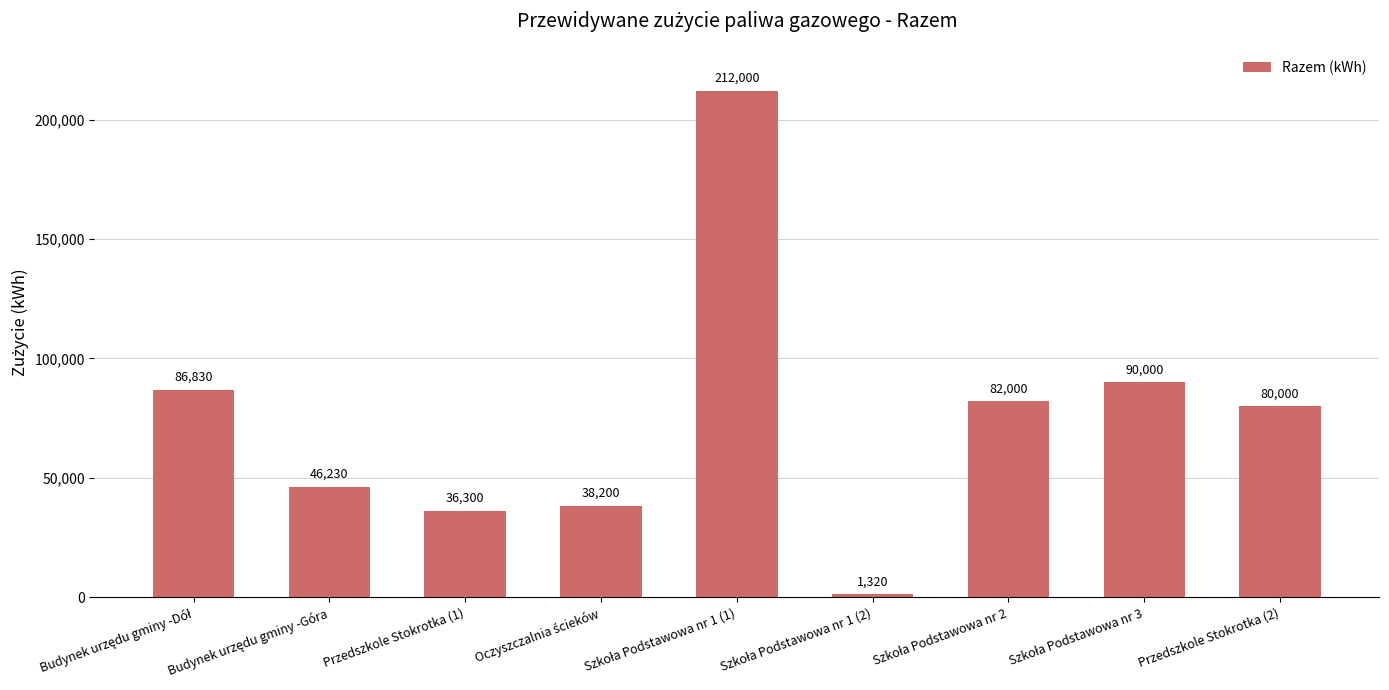

What is the difference between the maximum and minimum values?

210680